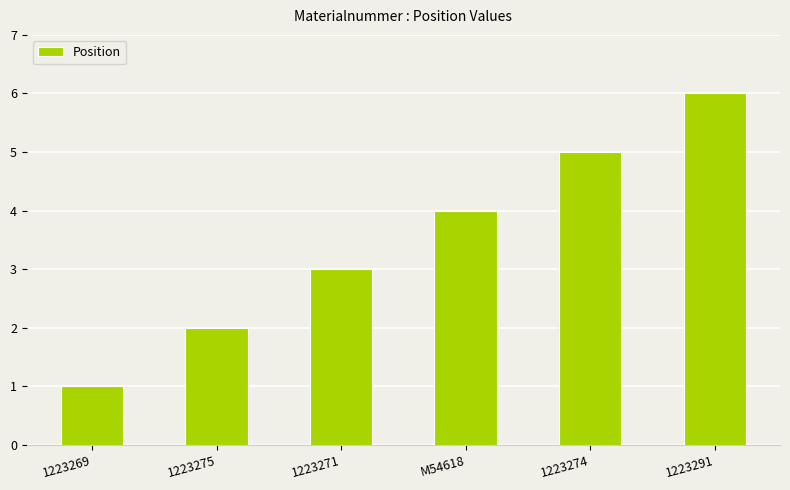

Reading left to right, list all the values displayed in this chart.

1223269=1	1223275=2	1223271=3	M54618=4	1223274=5	1223291=6